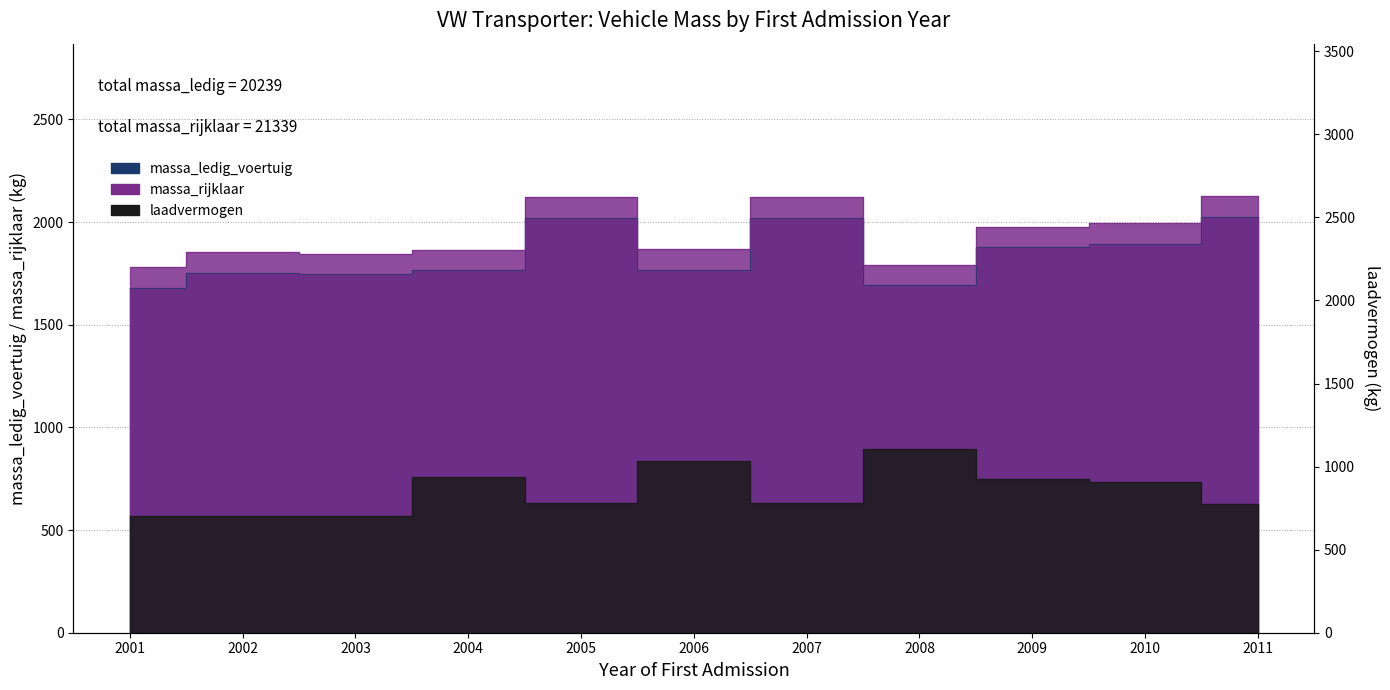

True or false: massa_ledig_voertuig and massa_rijklaar cross at least once.

False